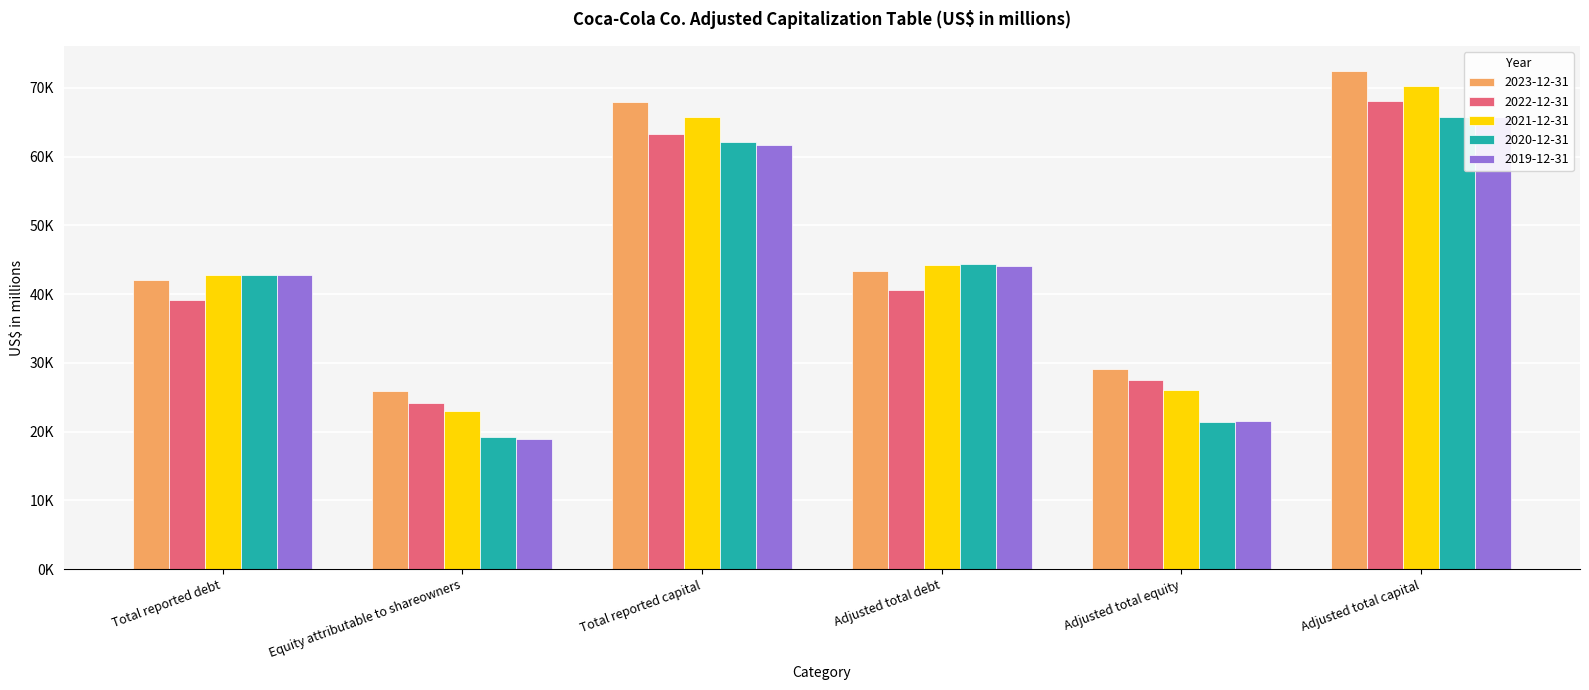

What is the label of the 4th bar from the right?

Total reported capital